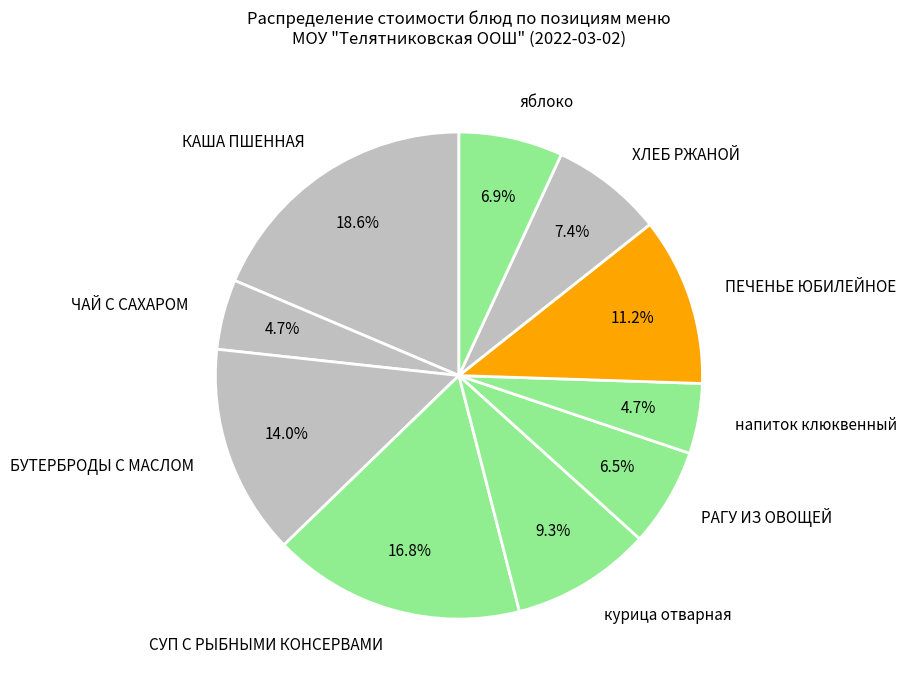

How many segments does this pie chart have?

10